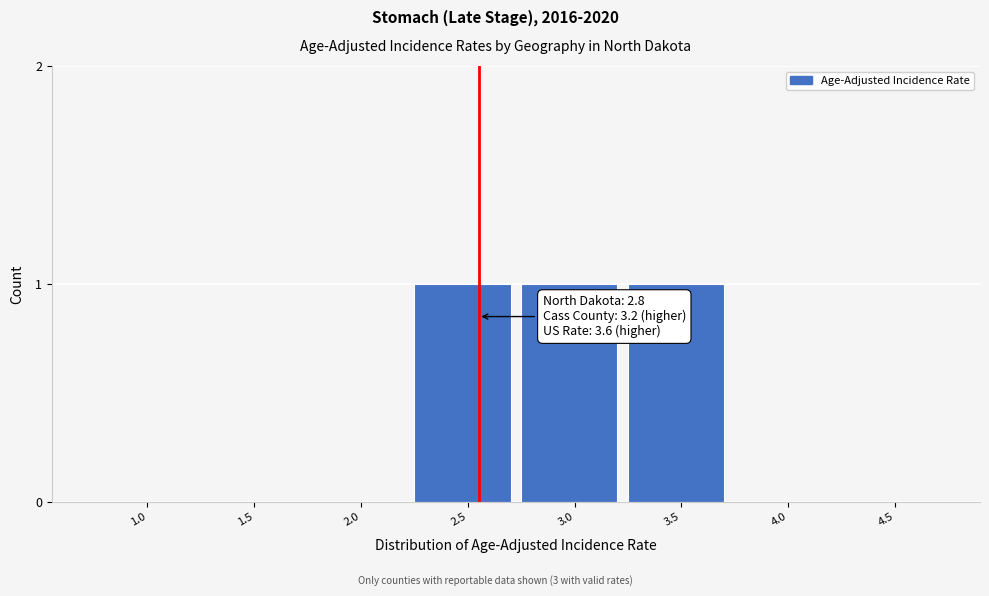

Reading left to right, list all the values displayed in this chart.

1.0=0	1.5=0	2.0=0	2.5=1	3.0=1	3.5=1	4.0=0	4.5=0